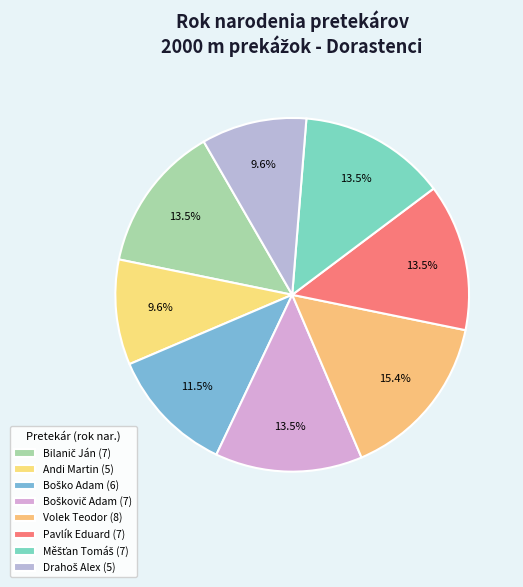

Approximately how many times larger is the value at Pavlík Eduard compared to Boško Adam?

1.2